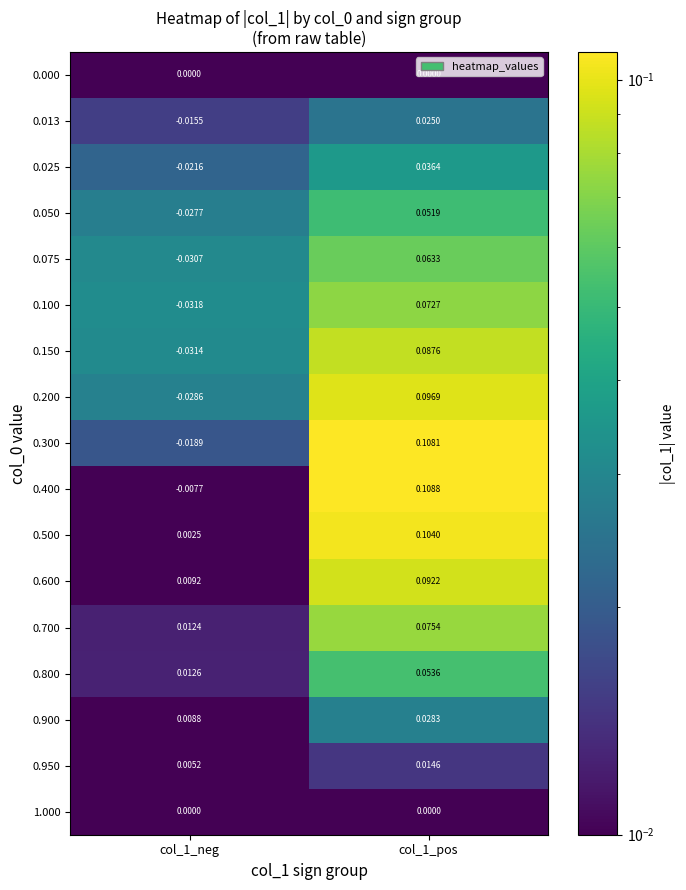

Which category has the lowest value across all series?

col_1_neg